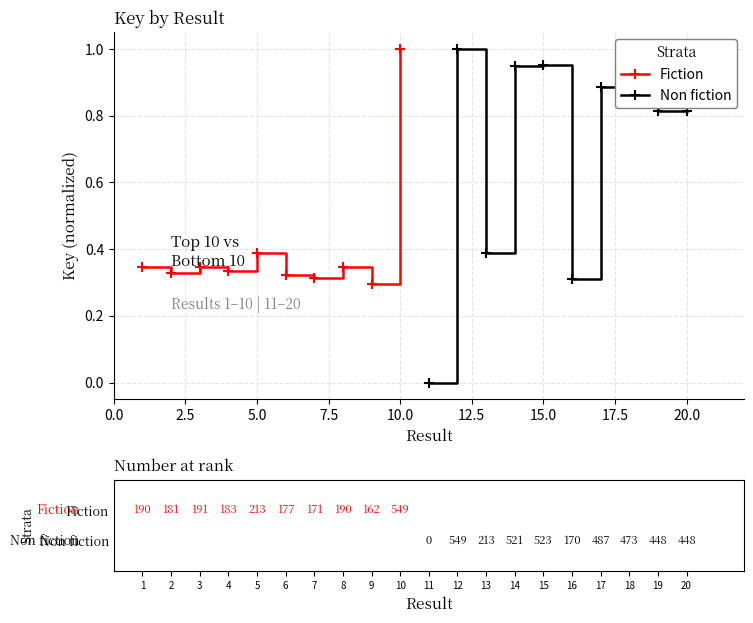

In Fiction, how many points are lower than both neighbors (excluding endpoints)?

4